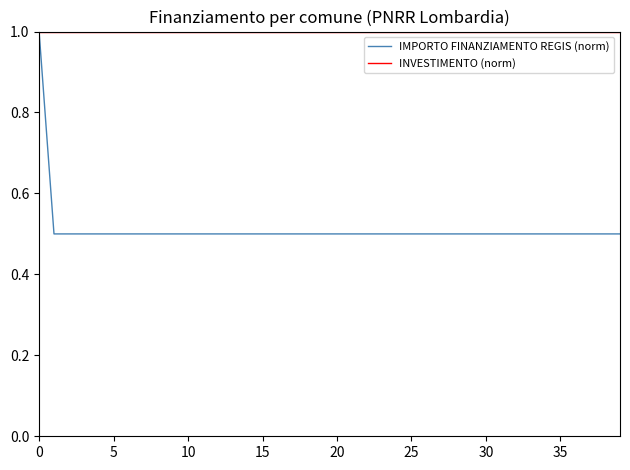

What is the maximum value shown in the chart?

1.0